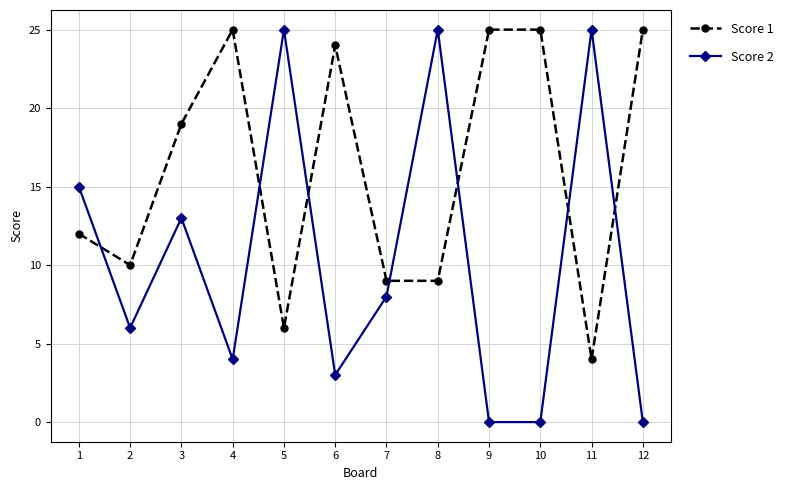

What is the sum of all Score 2 values?

124